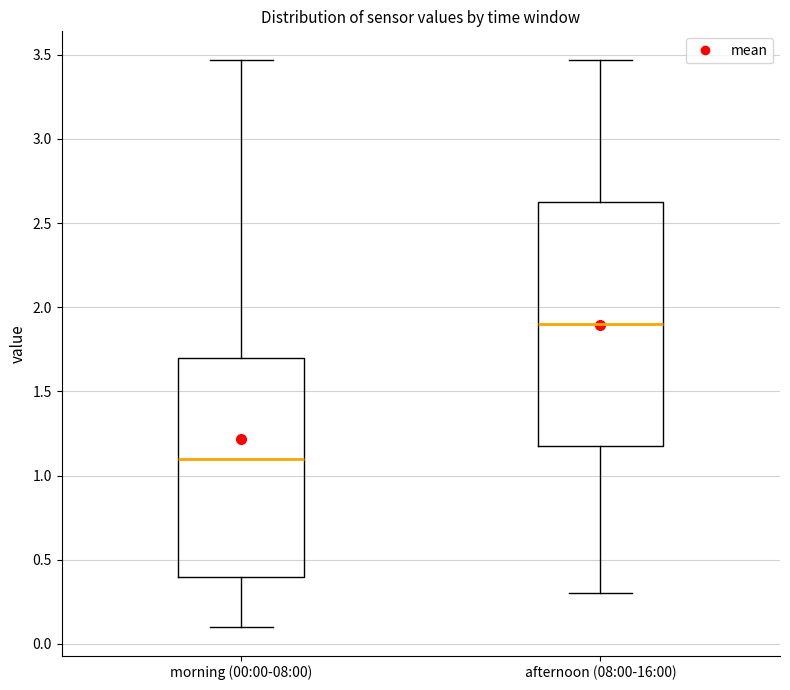

Where does the lower whisker of the box for afternoon (08:00-16:00) end on the y-axis? The values are not printed on the chart, so give them approximately, as read against the axis.

0.30